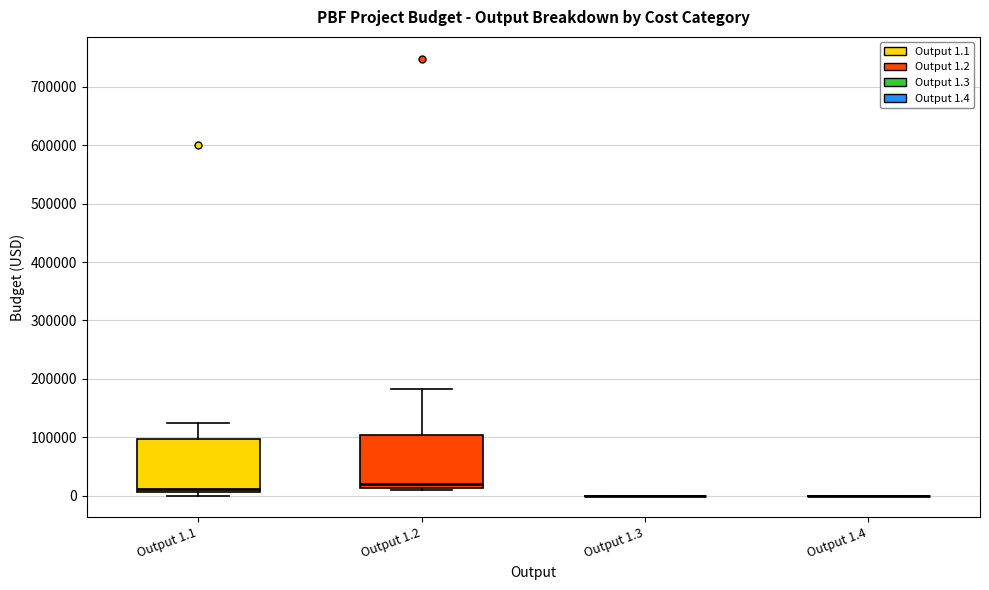

Reading left to right, read every box against the y-axis: the position of its median line, the range the box covers, and the ends of its whiskers. The values are not printed on the chart, so give them approximately, as read against the axis.

Output 1.1: median 10000 (just above the box's lower edge), box 10000 to 100000, whiskers 0 to 130000
Output 1.2: median 20000, box 10000 to 100000, whiskers 10000 (just below the box's lower edge) to 180000
Output 1.3: box collapsed to a line at 0, whiskers 0 to 0
Output 1.4: box collapsed to a line at 0, whiskers 0 to 0